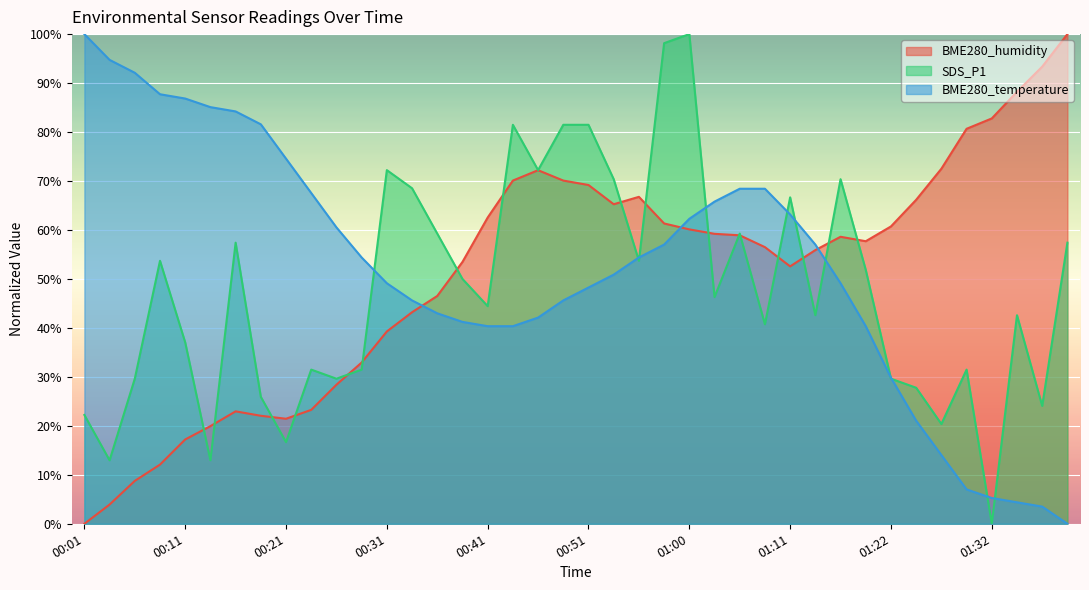

What is the spread (max minus min) of values at 01:16?

21.2